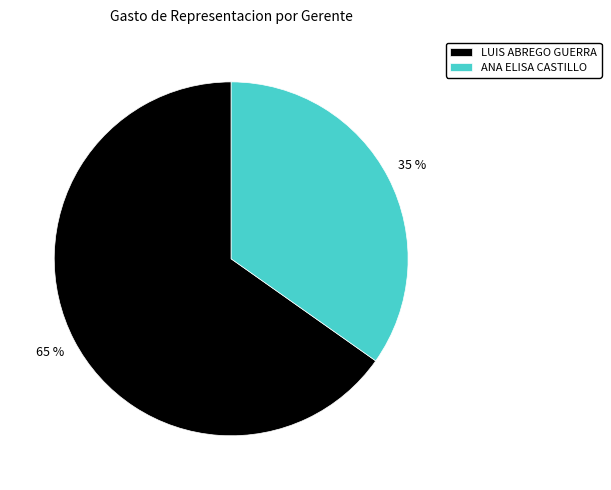

To the nearest percent, what portion does LUIS ABREGO GUERRA represent?

65%